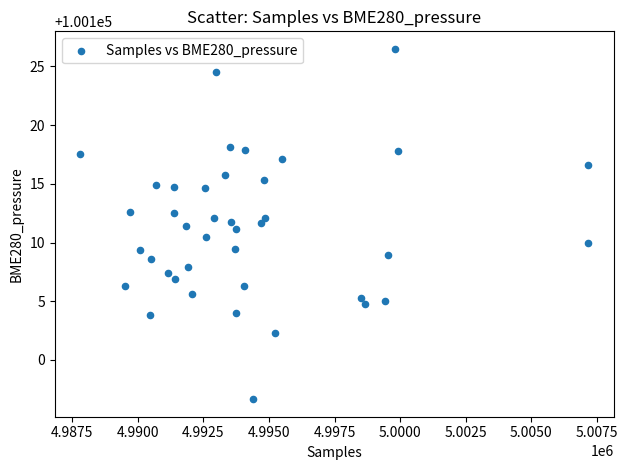

What is the range of X values (max minus min)?

19376.0